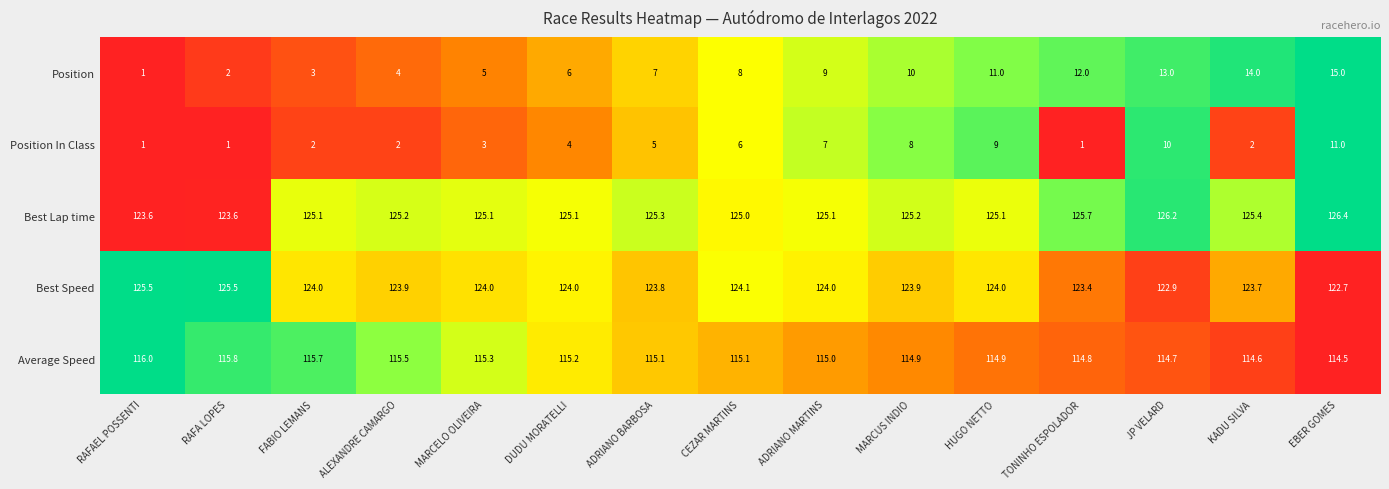

Rank the series by their maximum value, from highest to lowest.

Best Lap time, Best Speed, Average Speed, Position, Position In Class